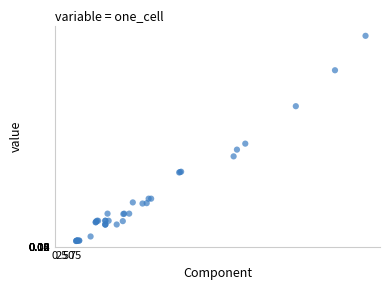

What Y value in the scatter plot is closest to 289?

275